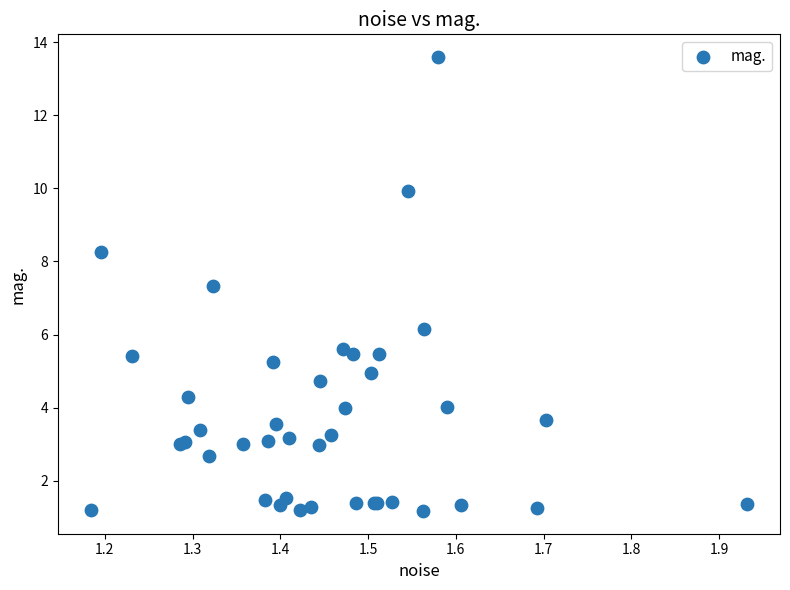

What Y value in the scatter plot is closest to 7?

7.3